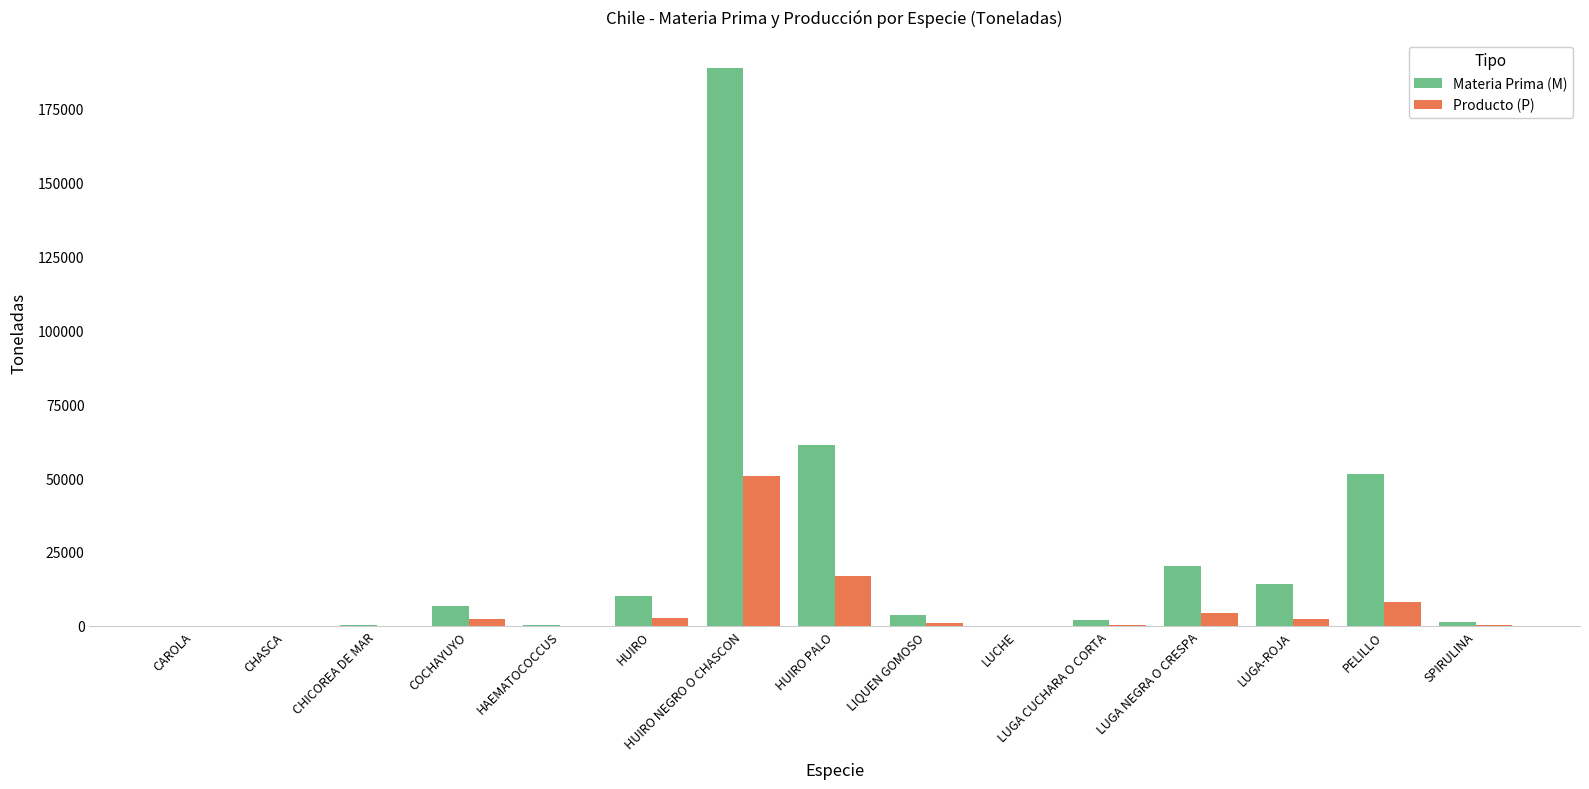

Count the number of data series in this chart.

2